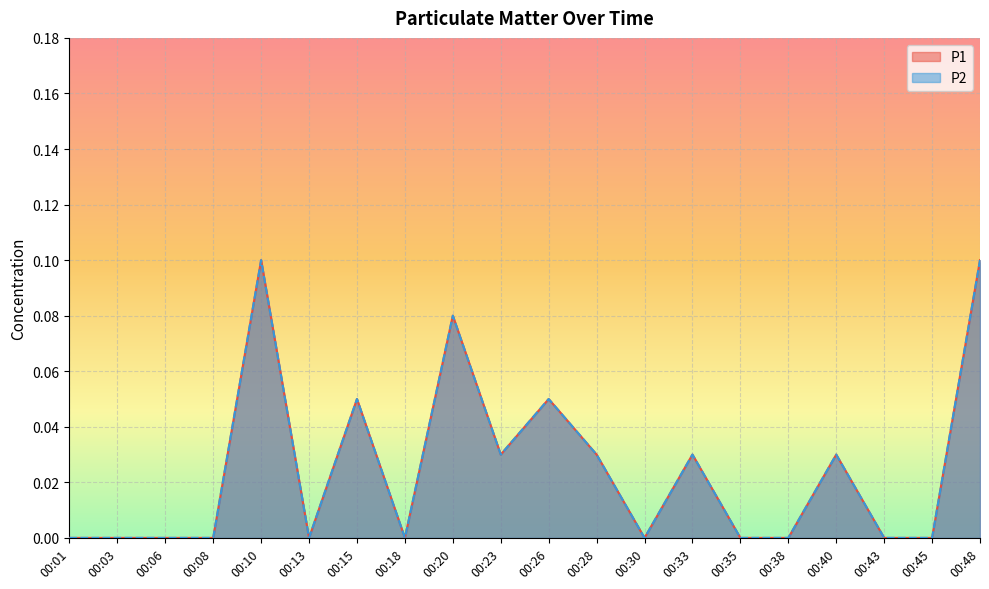

Between 00:13 and 00:20, which series saw the biggest shift?

P1